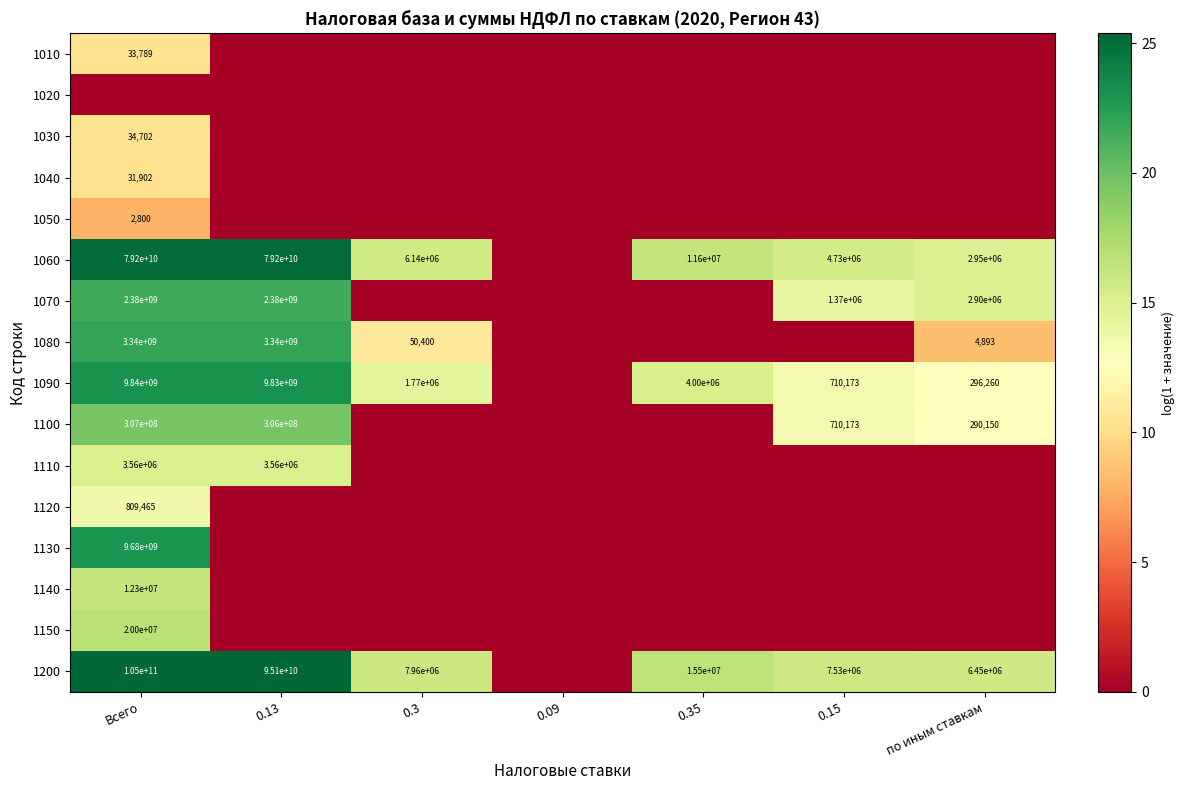

Which series has the widest spread of values?

1200